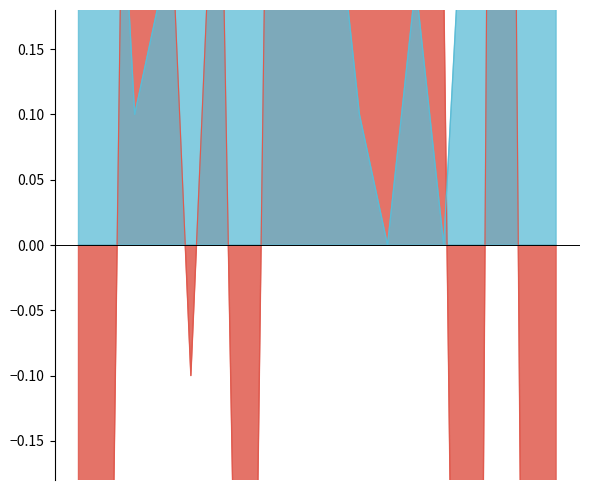

What is the maximum value for GovernmentConsumption?

0.8